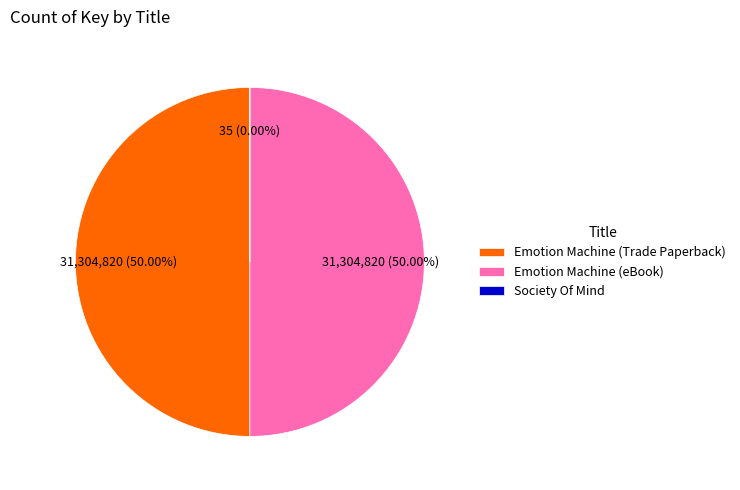

Count the number of slices in the pie.

3